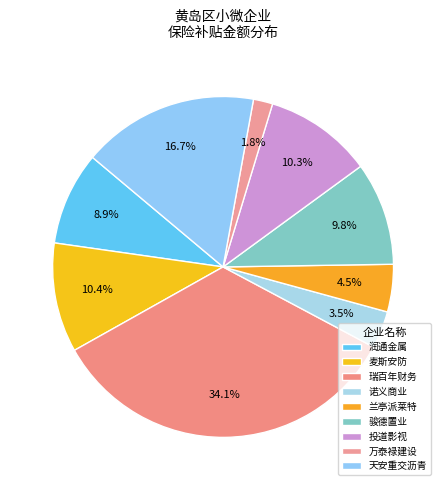

How many slices are in this pie chart?

9